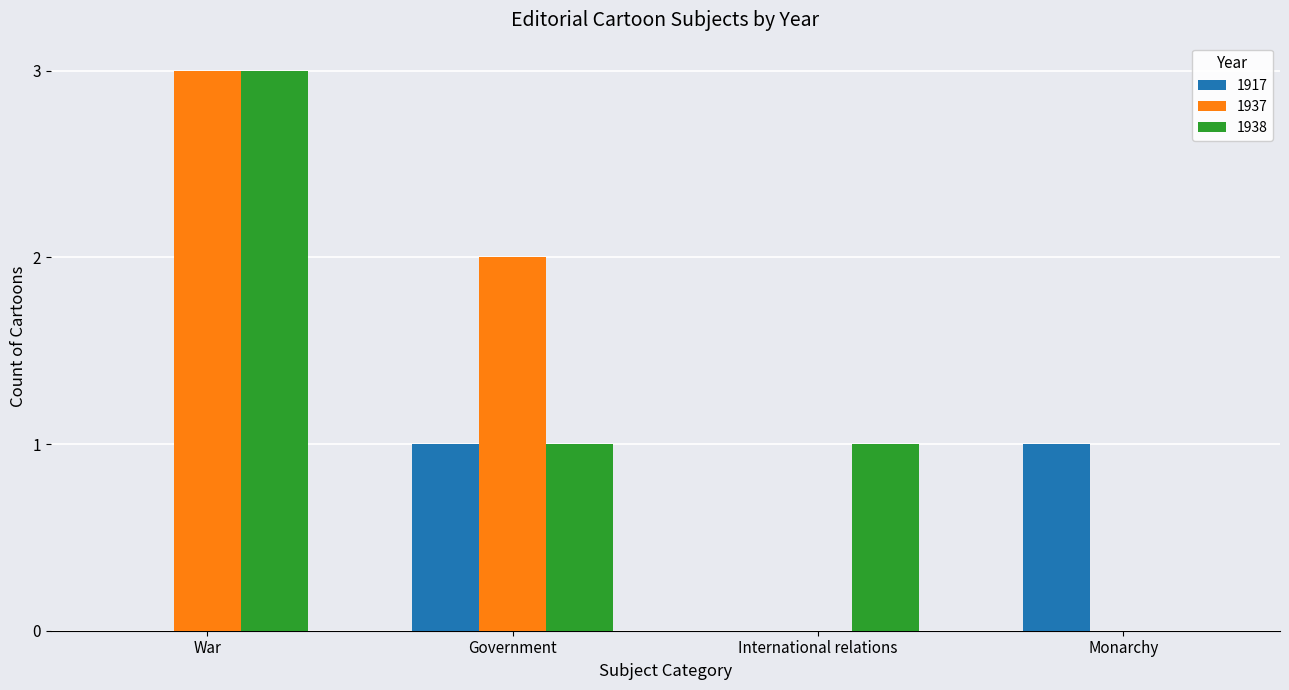

What is the sum of all 1938 values?

5